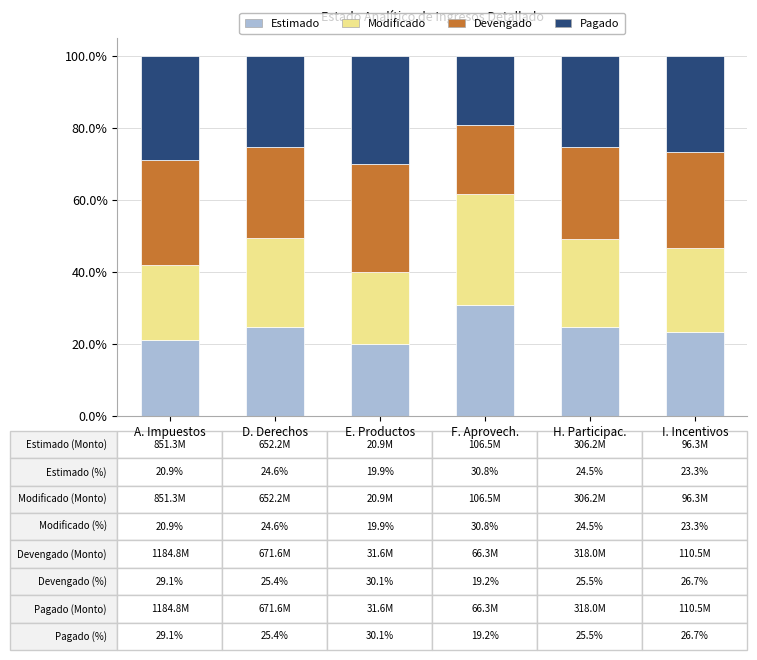

What is the lowest value of the Estimado series?

19.9